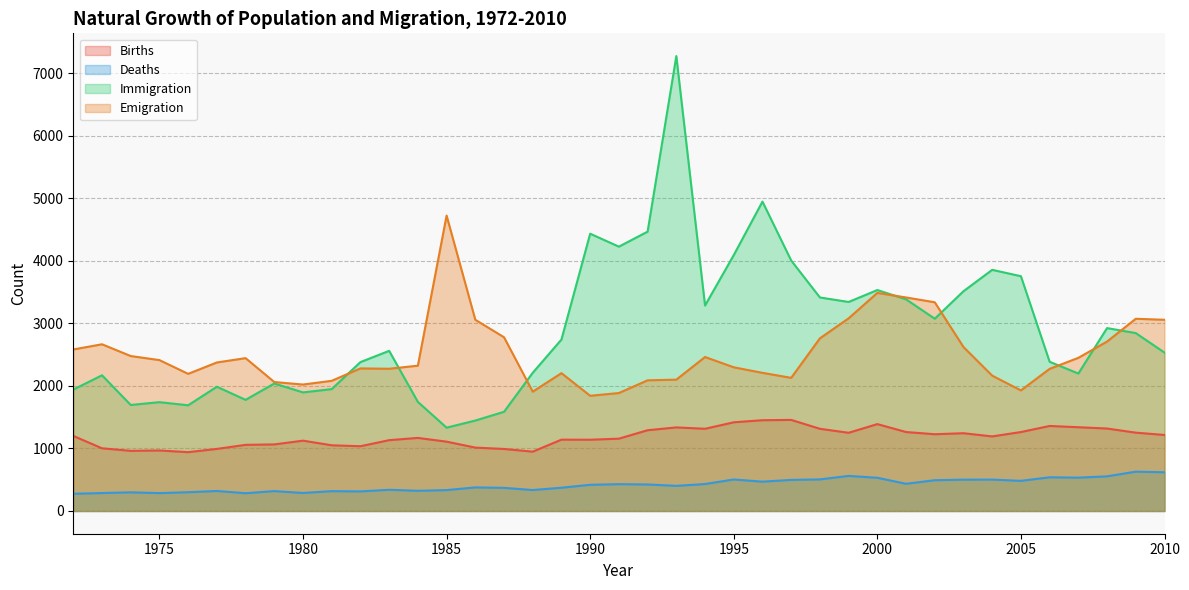

Which has a higher value, 1990 or 1977?

1990